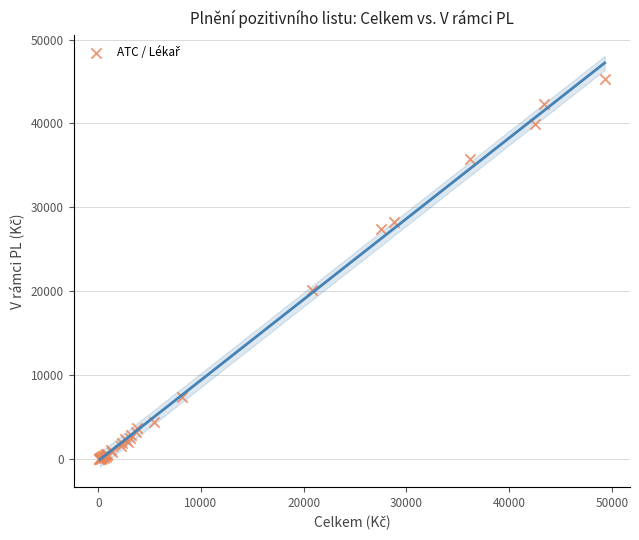

What Y value in the scatter plot is closest to 22650?

20132.8